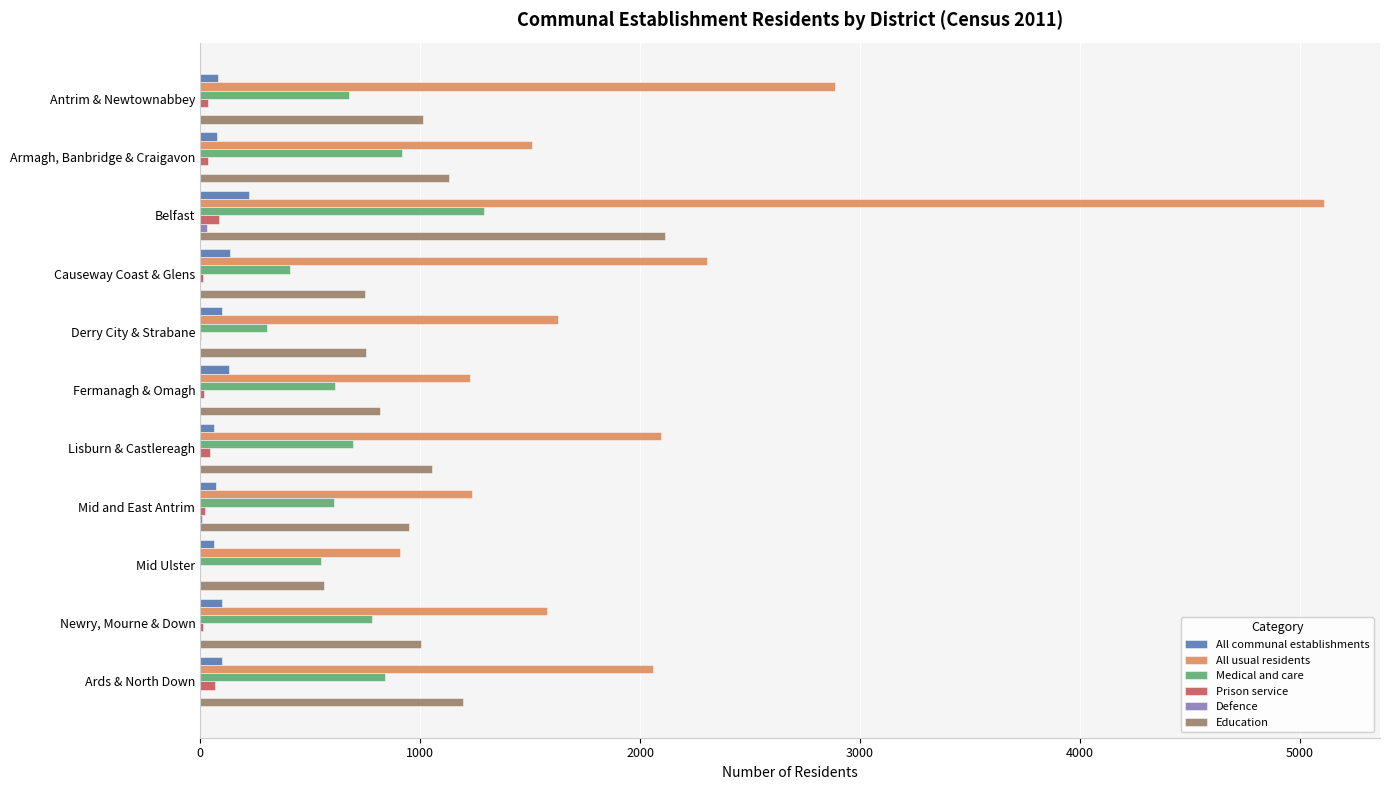

What is the maximum value for Medical and care?

1291